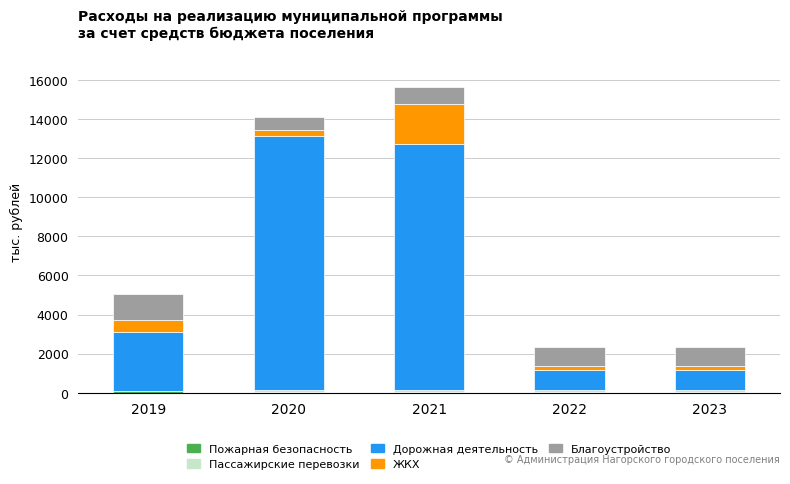

Which has a higher value, 2021 or 2022?

2021